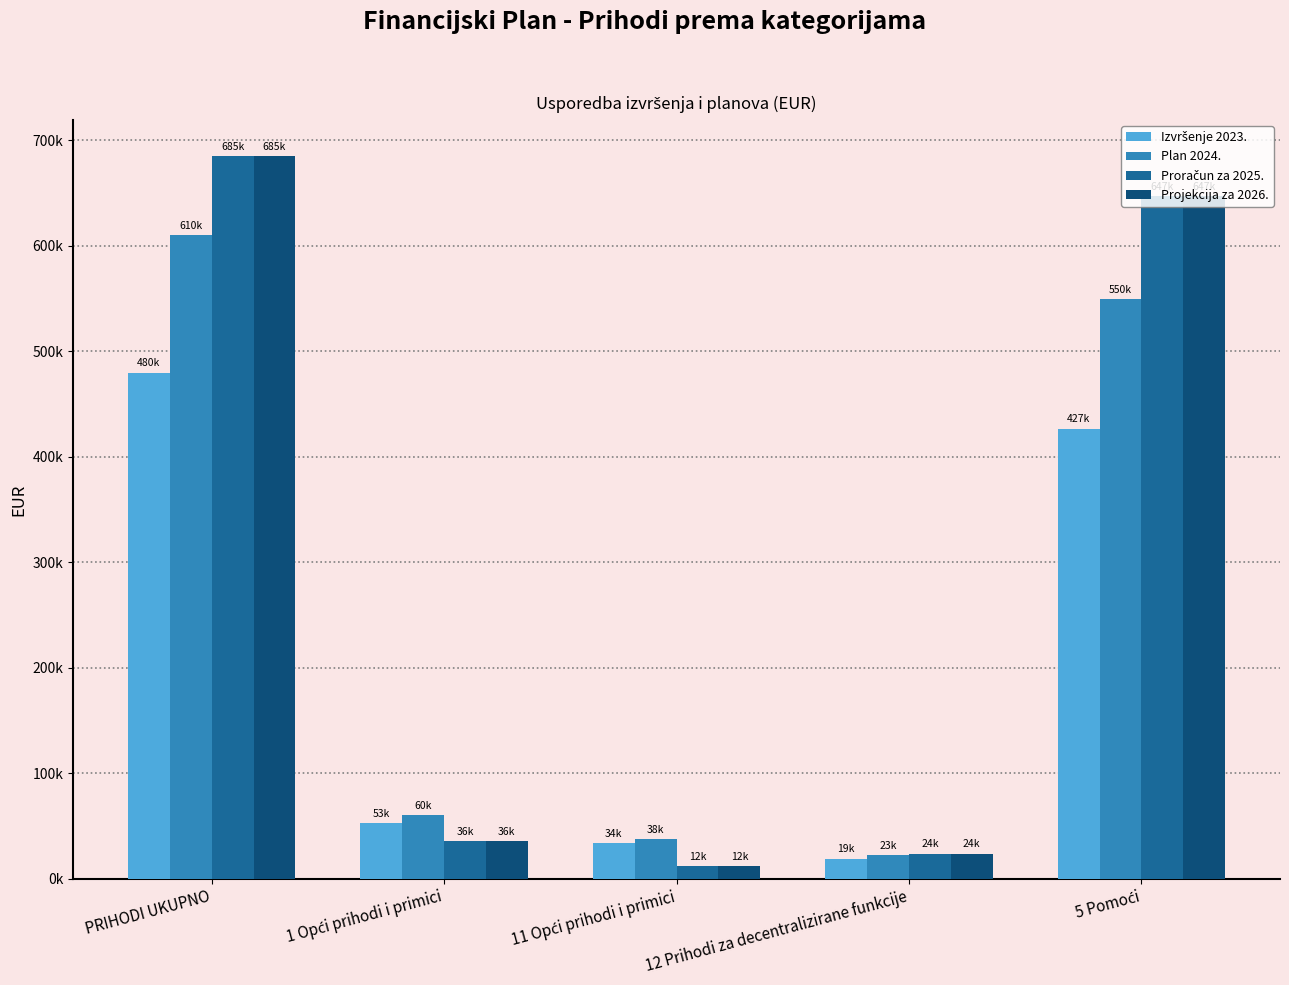

The value of Projekcija za 2026. at PRIHODI UKUPNO is 685050.0. True or false?

True